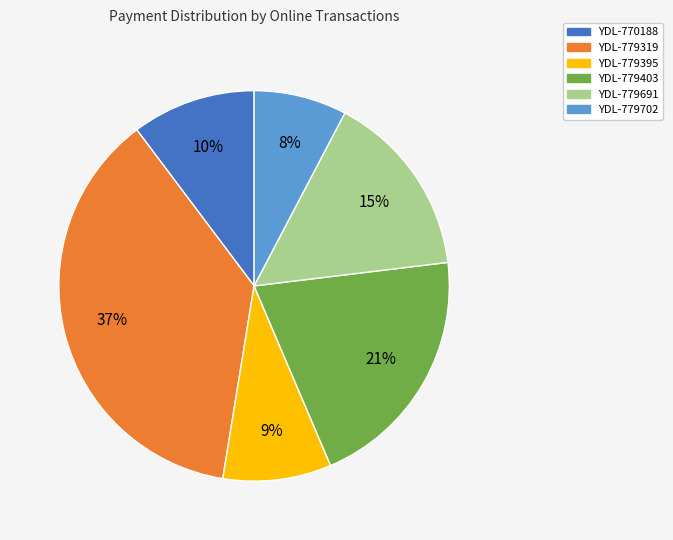

Combined, do YDL-779702 and YDL-779691 account for over 50%?

No